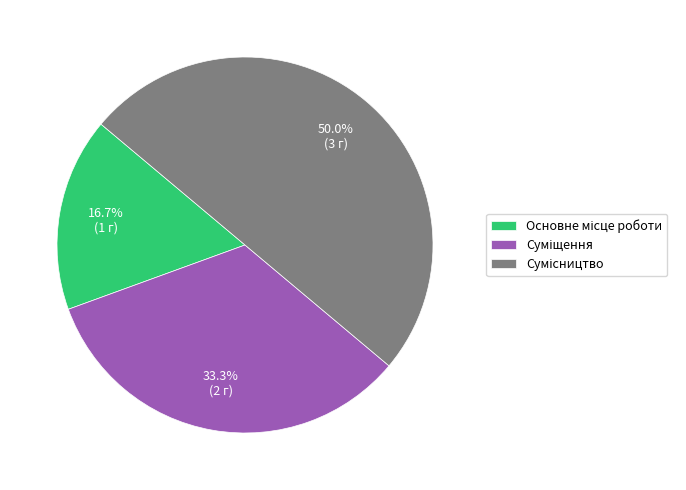

How many segments does this pie chart have?

3